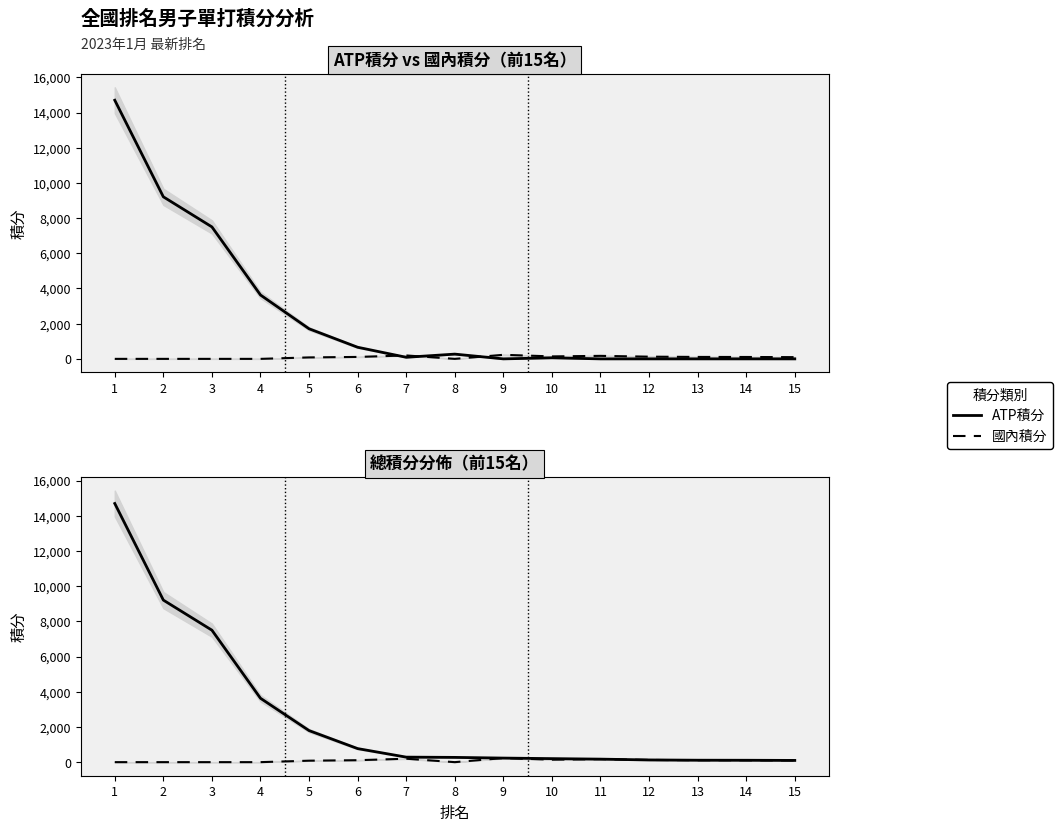

Reading right to left, extract all data points from this chart.

ATP積分: 0	0	0	0	0	60	0	270	90	660	1710	3630	7500	9210	14700
國內積分: 98	107	110	125	171	140	231	0	195	110	83	0	0	0	0
總積分: 98	107	110	125	171	200	231	270	285	770	1793	3630	7500	9210	14700